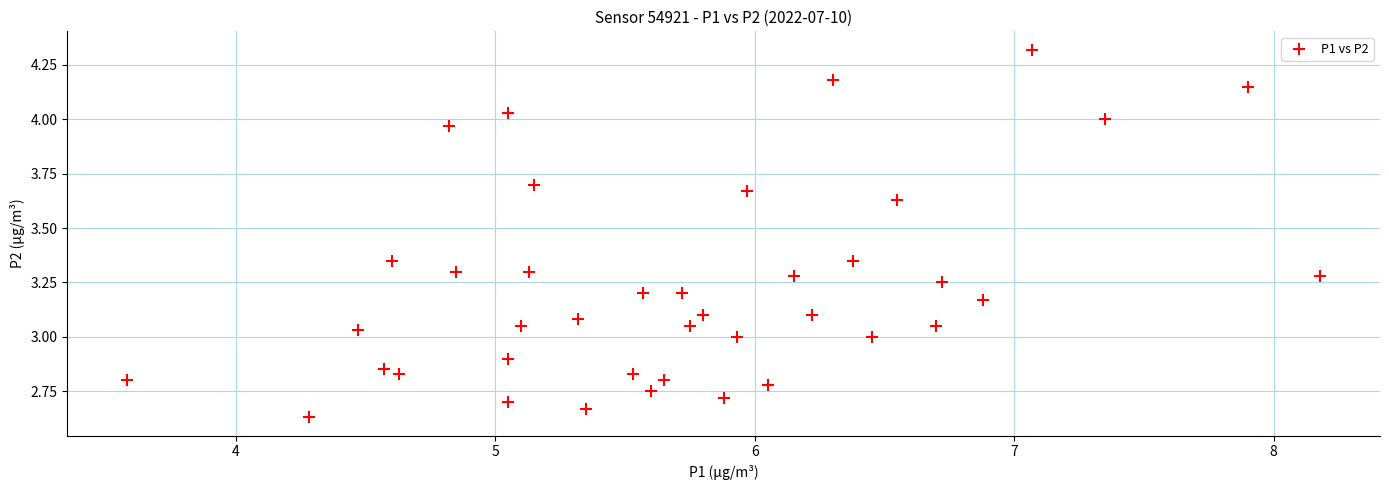

What is the range of Y values (max minus min)?

1.7